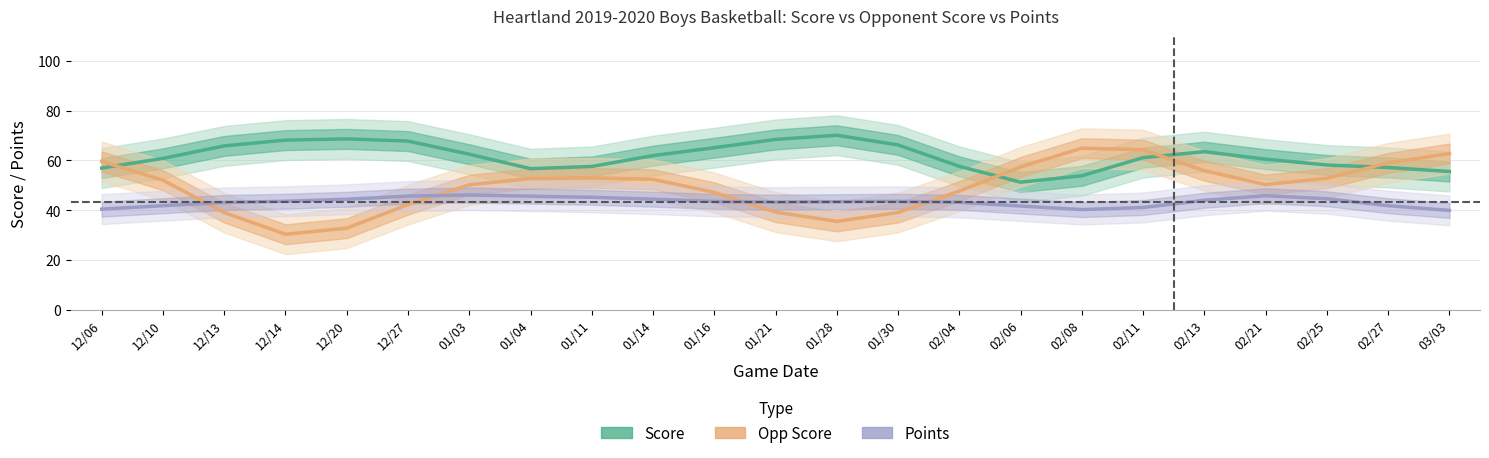

Between 11 and 8, which is larger?

11